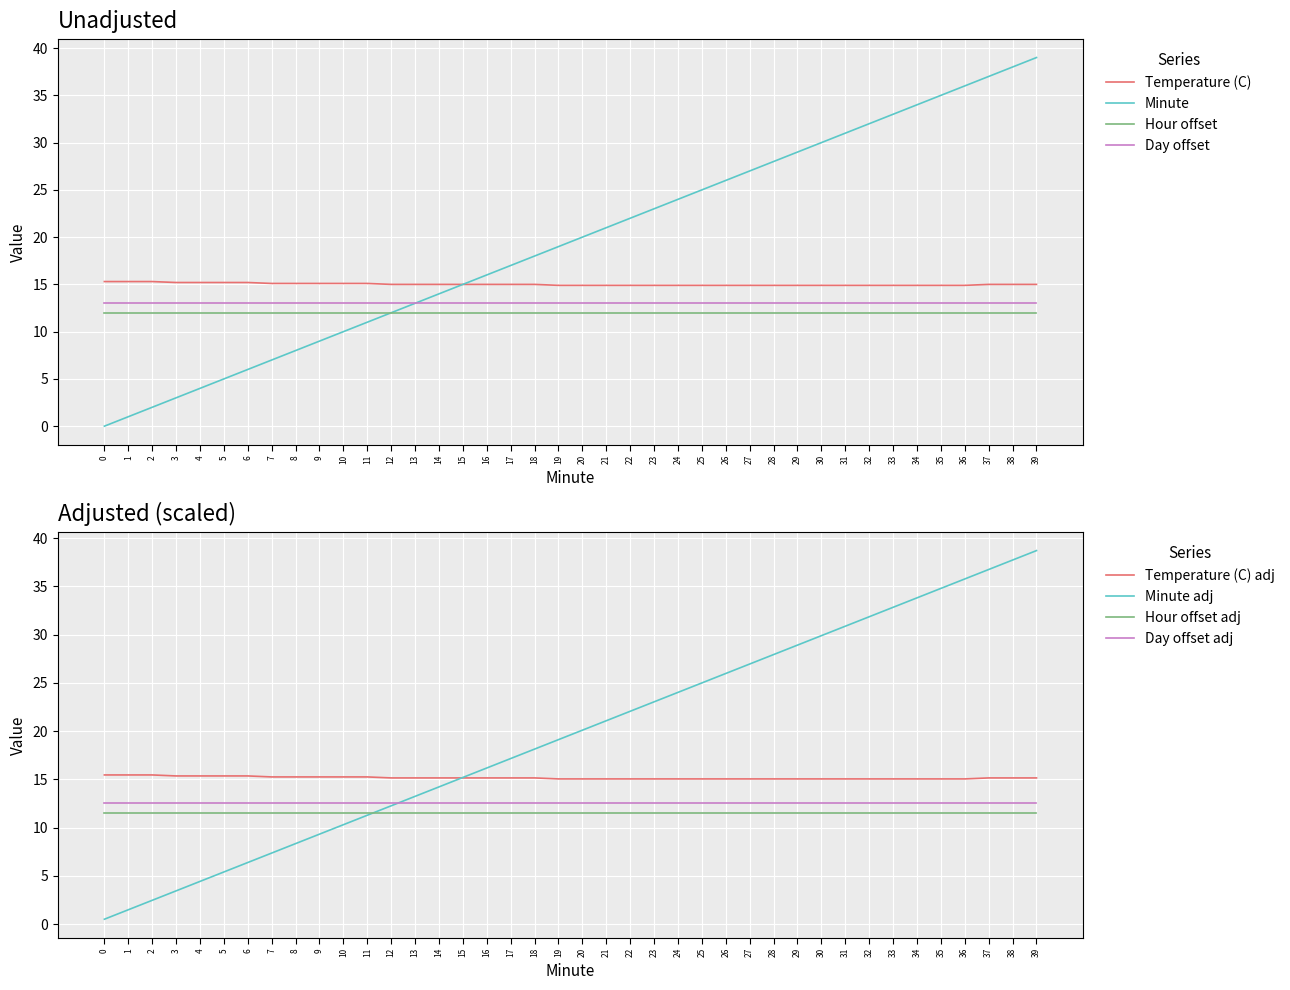

True or false: Minute has a value of 1.7 at 3.

False